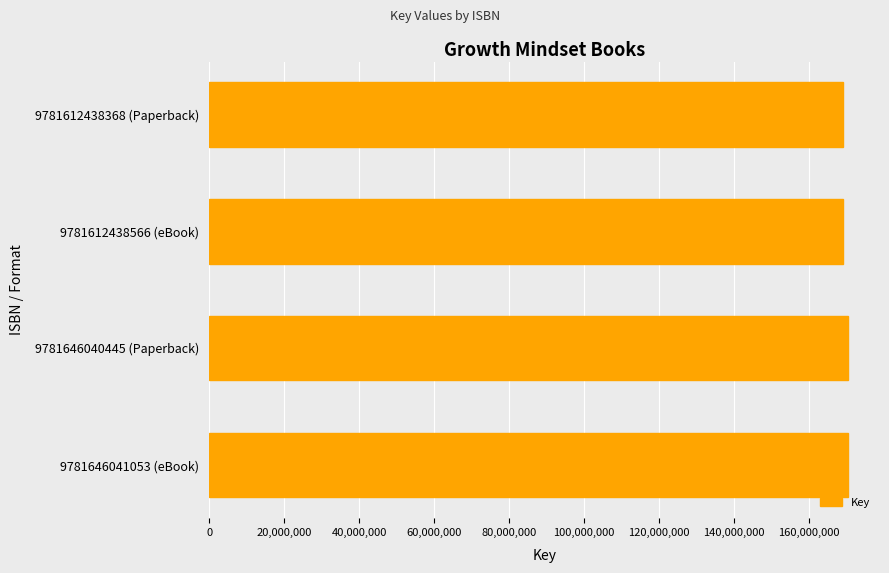

Approximately how many times larger is the value at 9781612438368 (Paperback) compared to 9781612438566 (eBook)?

1.0